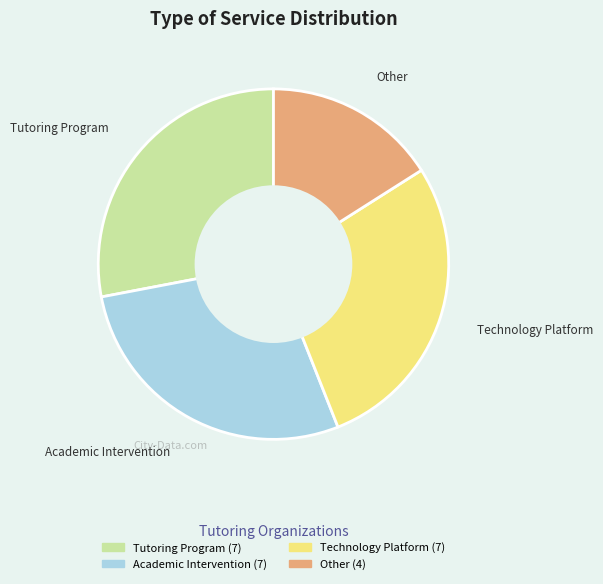

How many slices are in this pie chart?

4